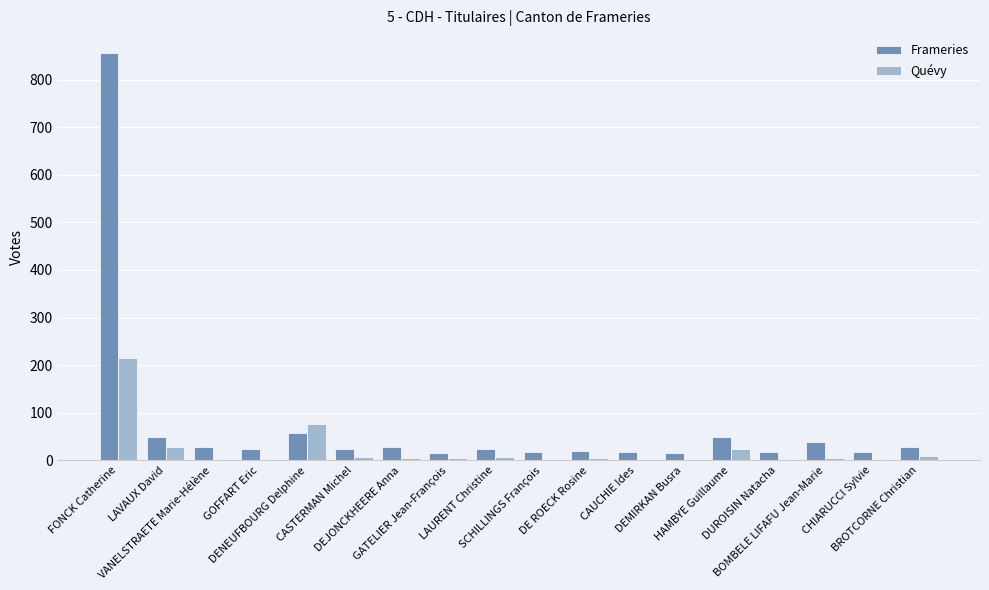

The value of Frameries at HAMBYE Guillaume is 81. True or false?

False